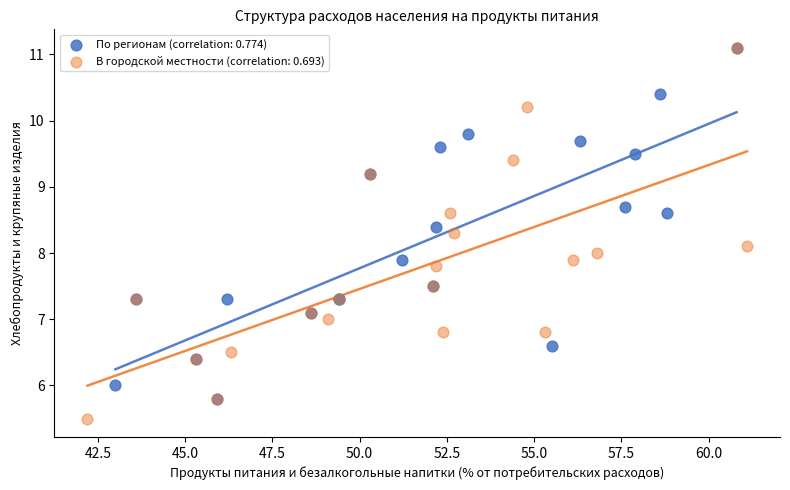

Which series contains the lowest Y value?

В городской местности (correlation: 0.693)